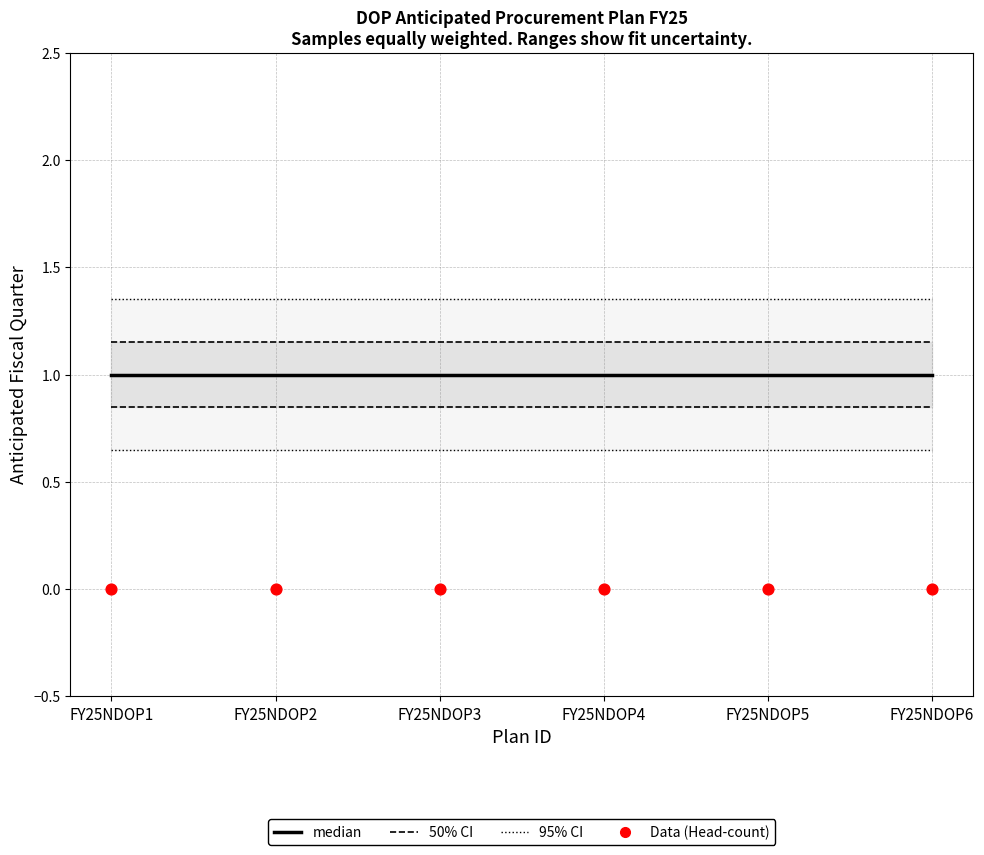

Which series has the largest total across all categories?

Anticipated Fiscal Quarter